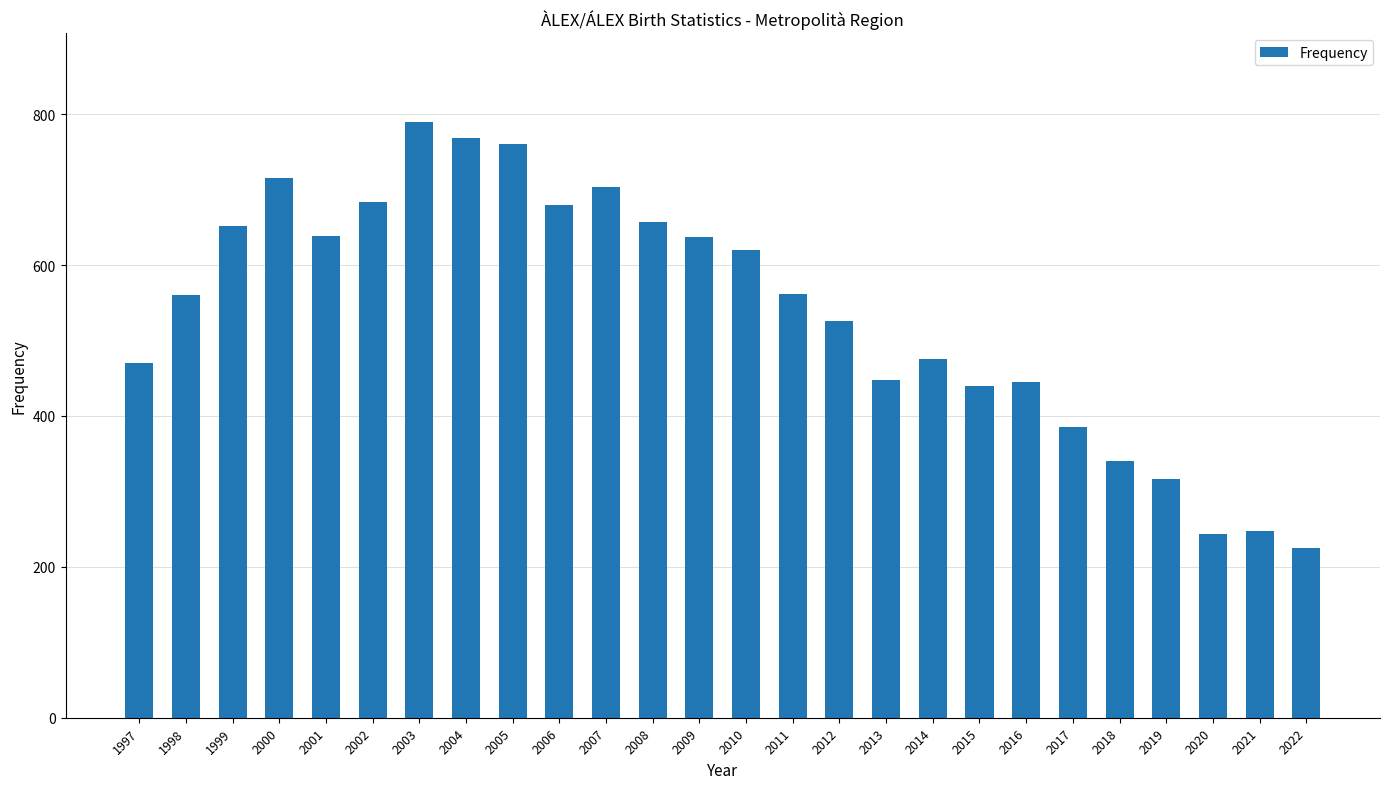

The value at 2022 is 225. True or false?

True